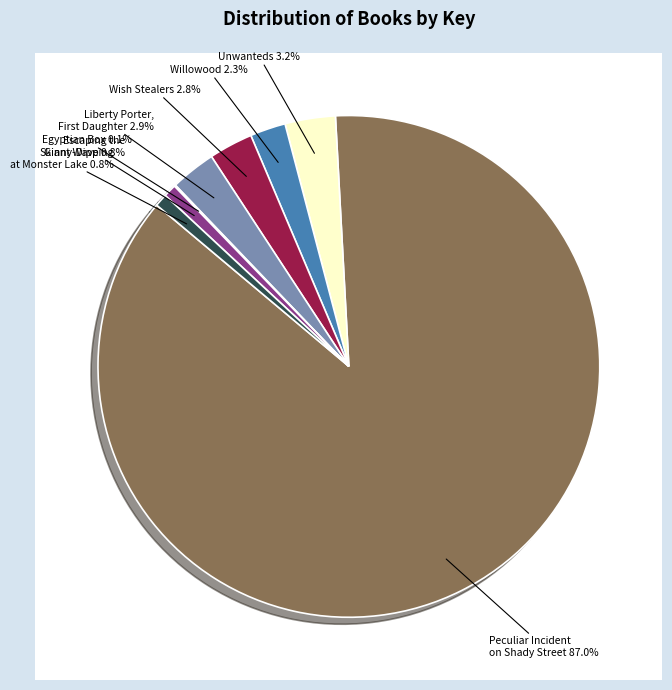

Count the number of slices in the pie.

8